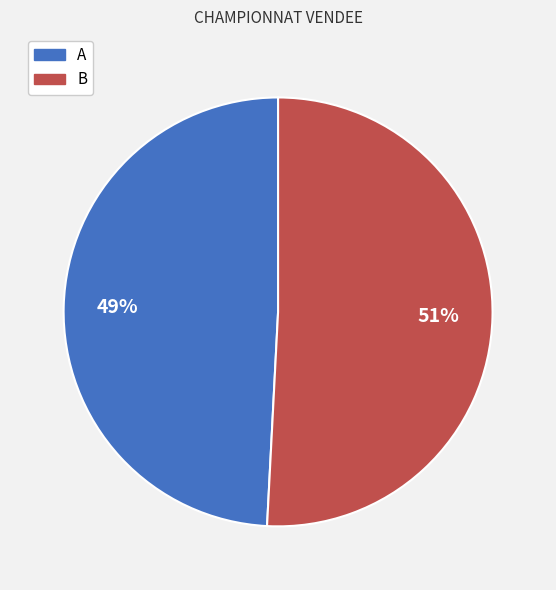

Is it true that B is 51% of the pie?

True